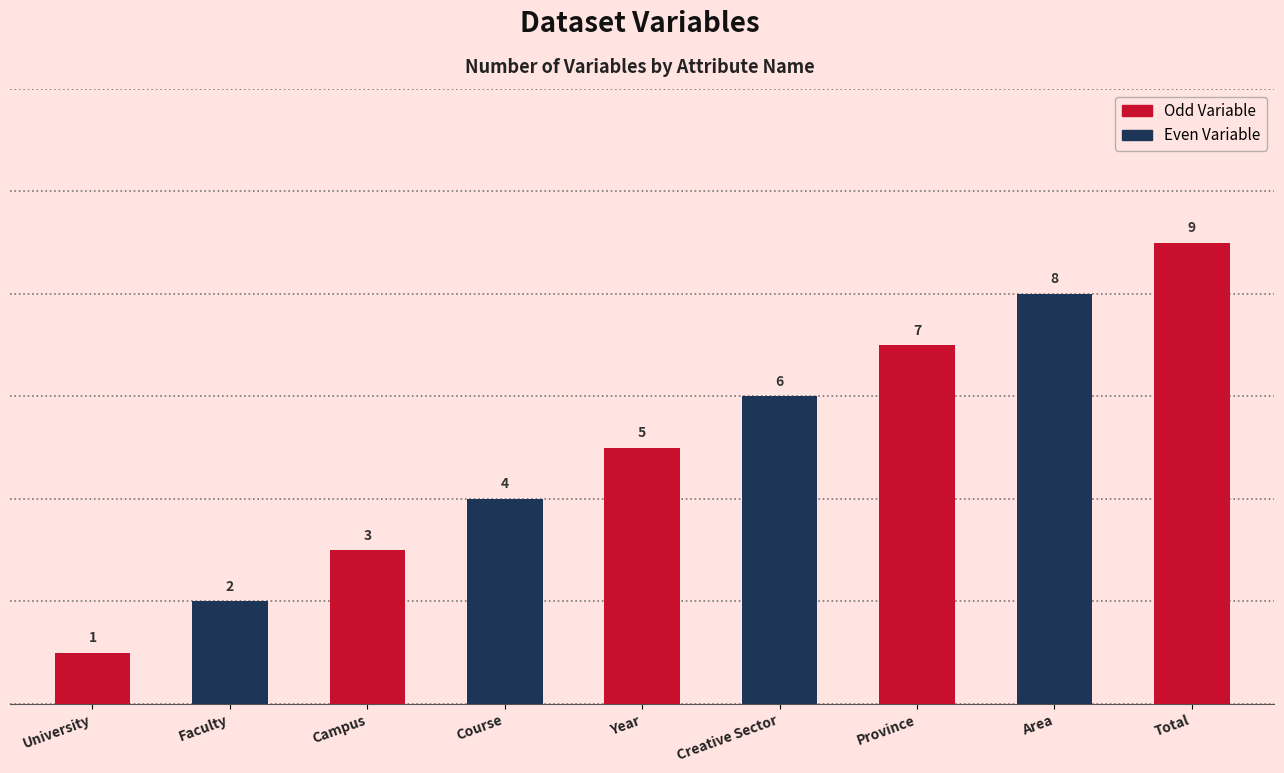

What is the sum of the values at Year and Total?

14